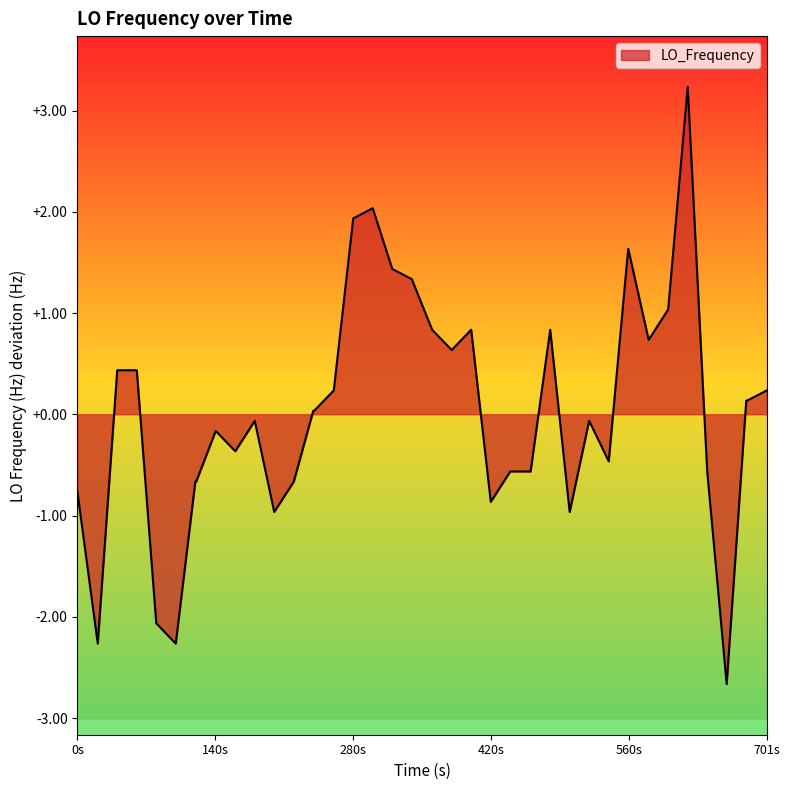

What is the minimum value shown in the chart?

-2.7